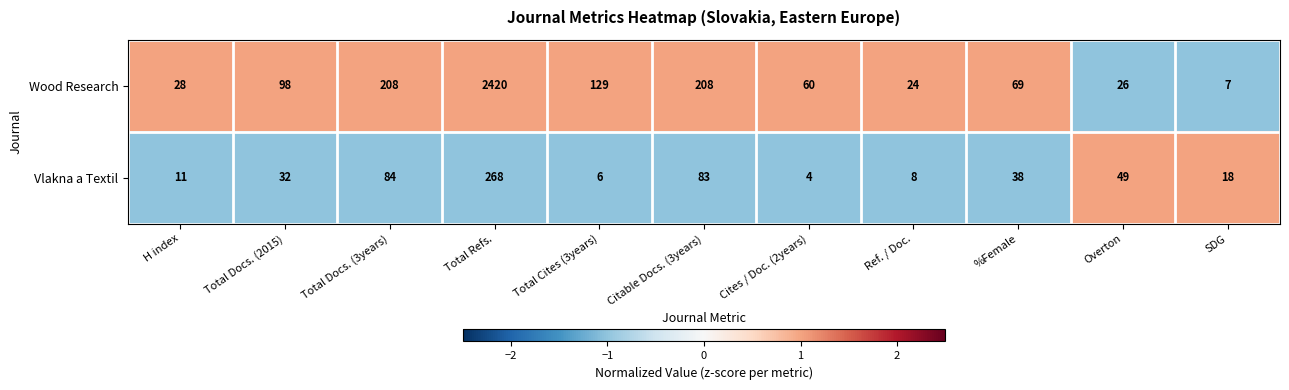

What is the difference between the second highest and minimum values in the Vlakna a Textil series?

80